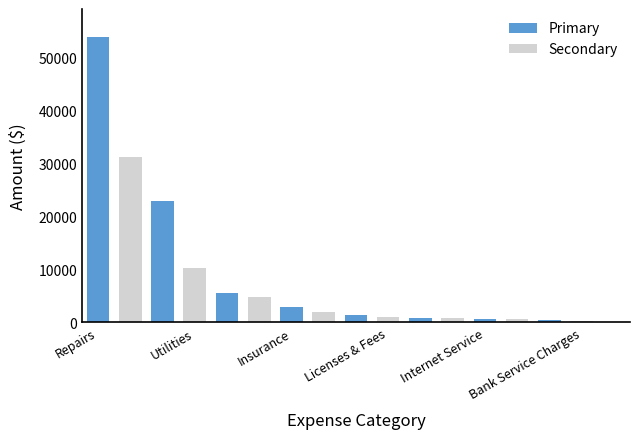

Are the bars horizontal?

No